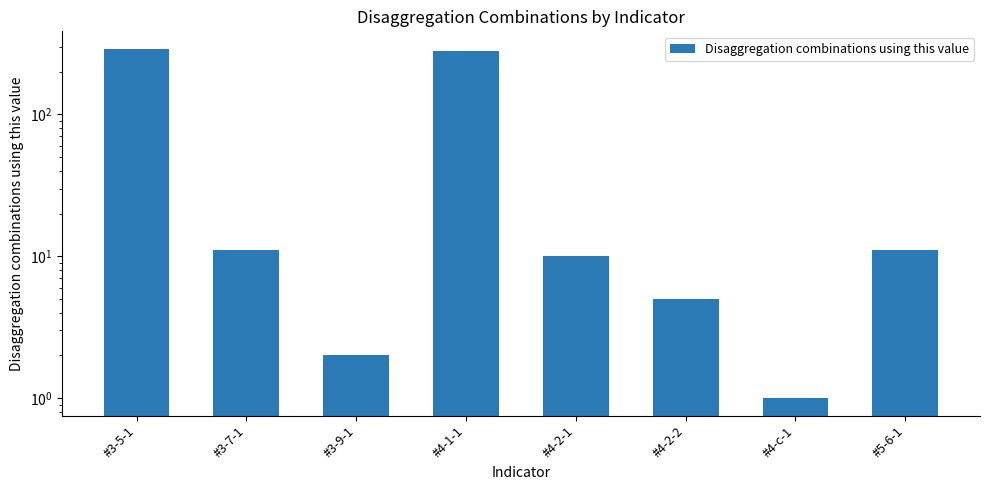

What is the sum of the values at #4-1-1 and #4-2-2?

287